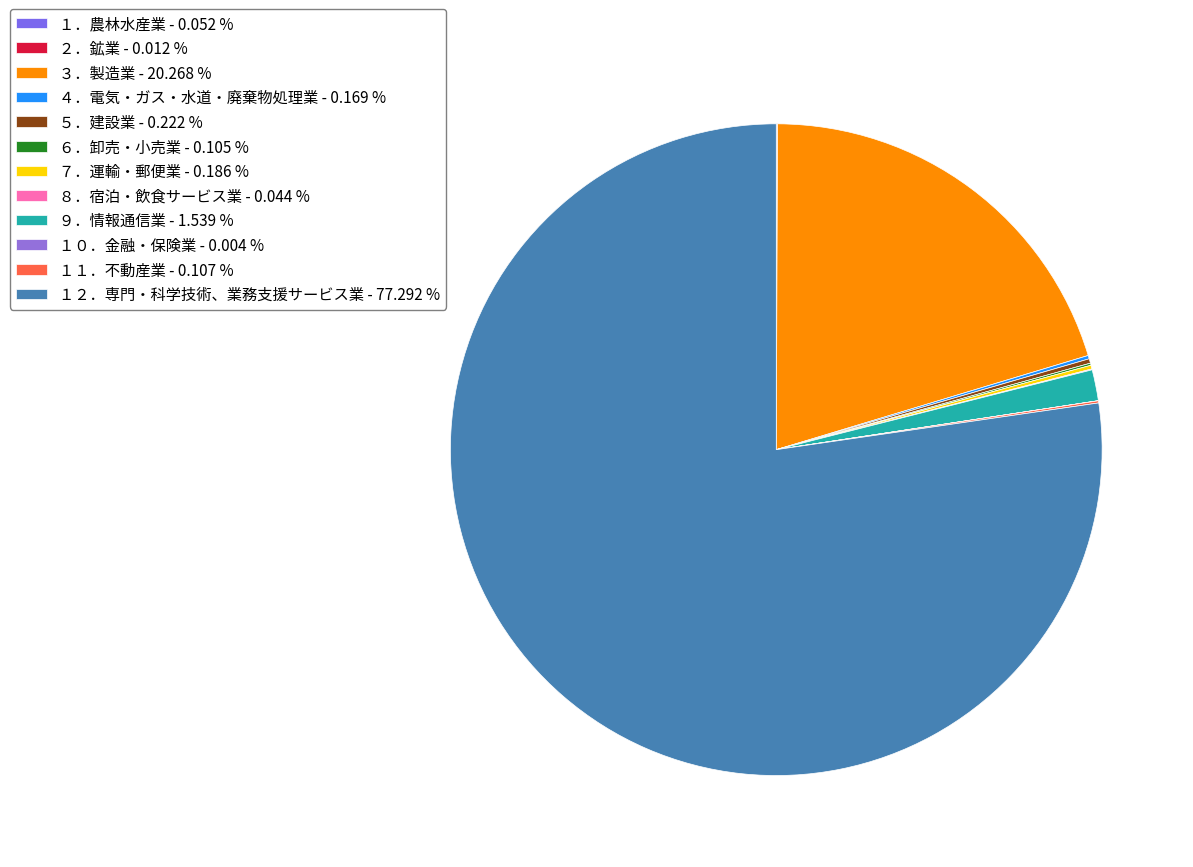

Is there a majority slice in this chart?

Yes